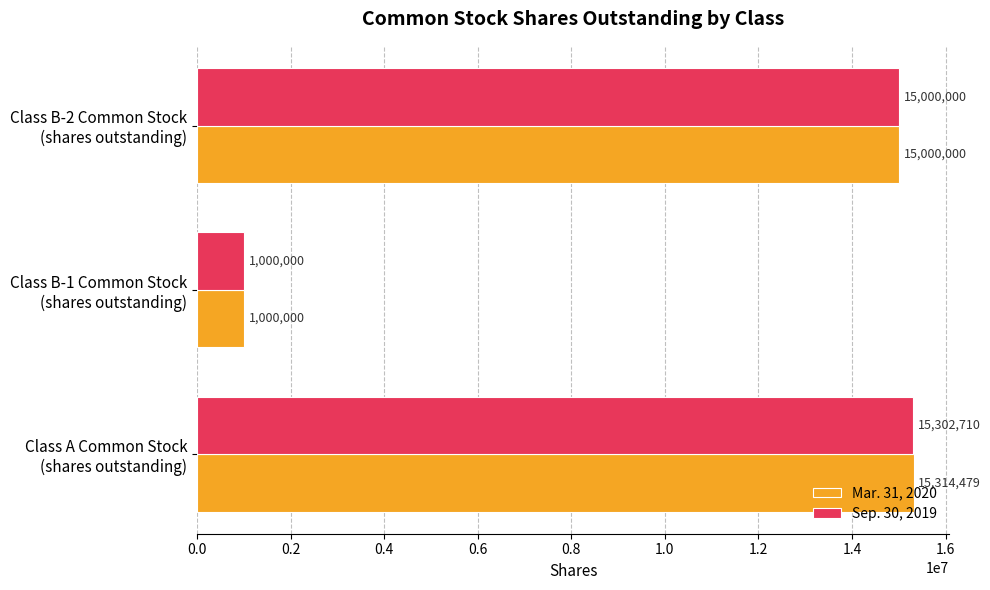

What is the highest value of the Sep. 30, 2019 series?

15302710